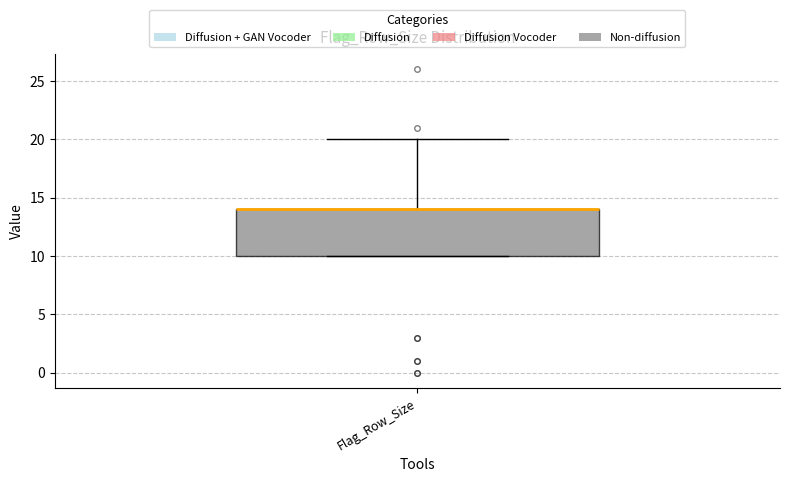

Where does the upper whisker of the box for Flag_Row_Size end on the y-axis? The values are not printed on the chart, so give them approximately, as read against the axis.

20